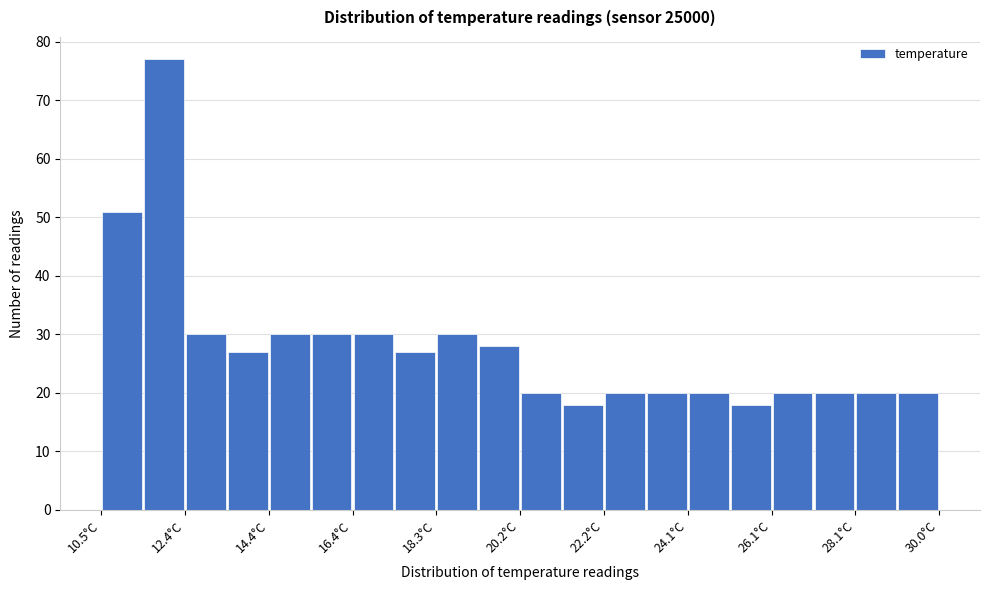

What is the height of the bar covering 28.0 to 29.0 on the x-axis? Neither the bar edges nor the heights are printed on the chart, so give them approximately, as read against the axes.

20